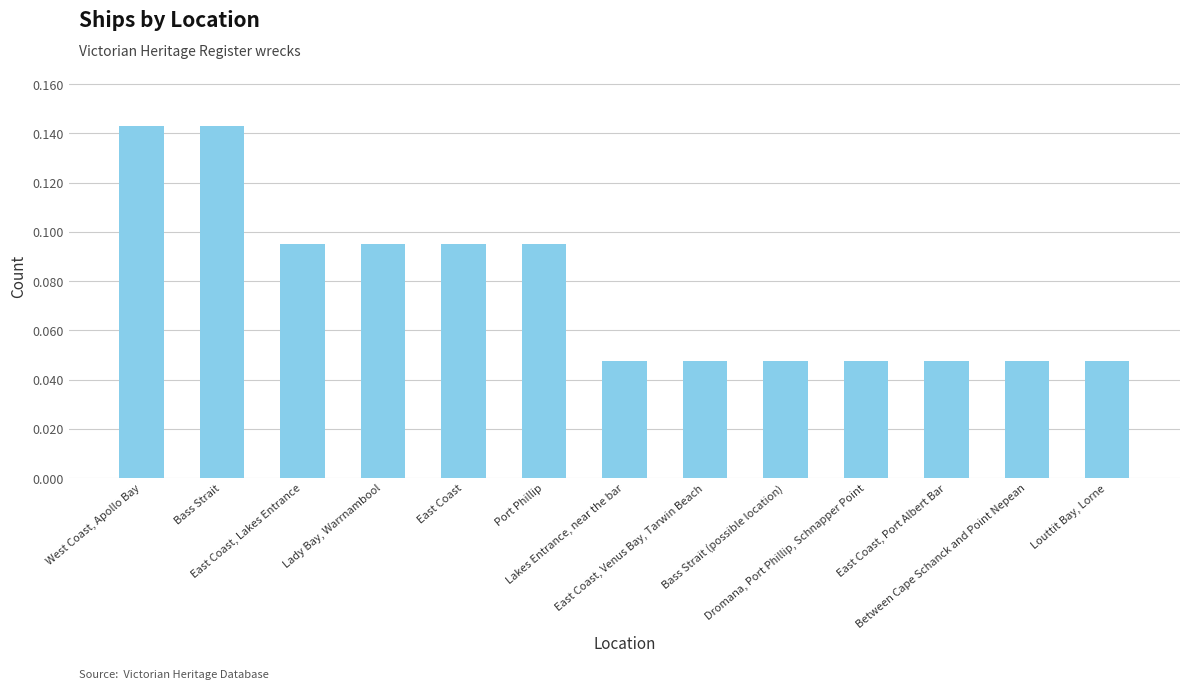

How many values are between 0 and 1?

13